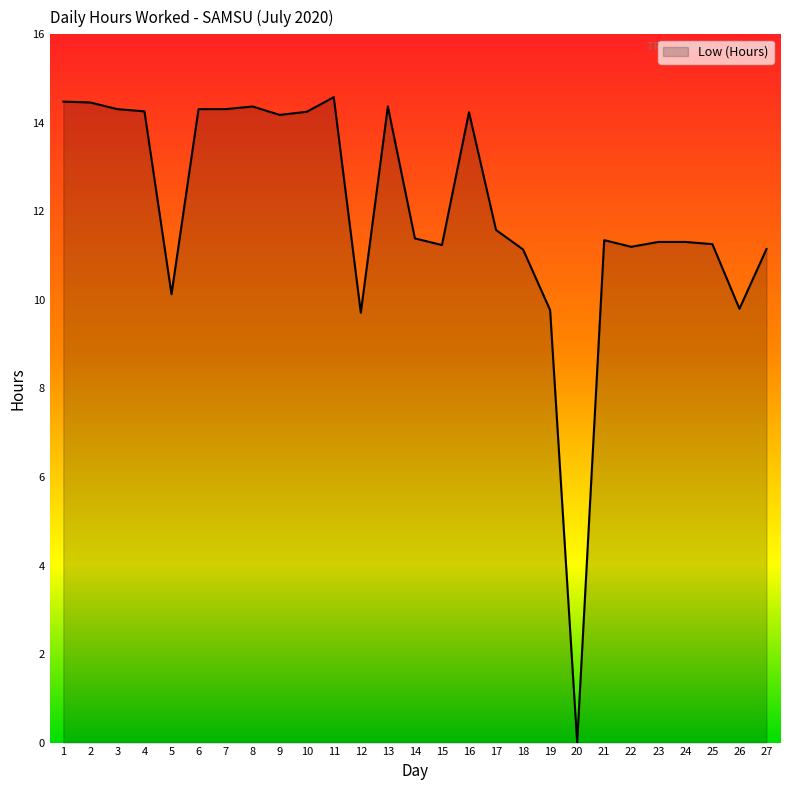

What is the change in value from 13 to 22?

-3.2